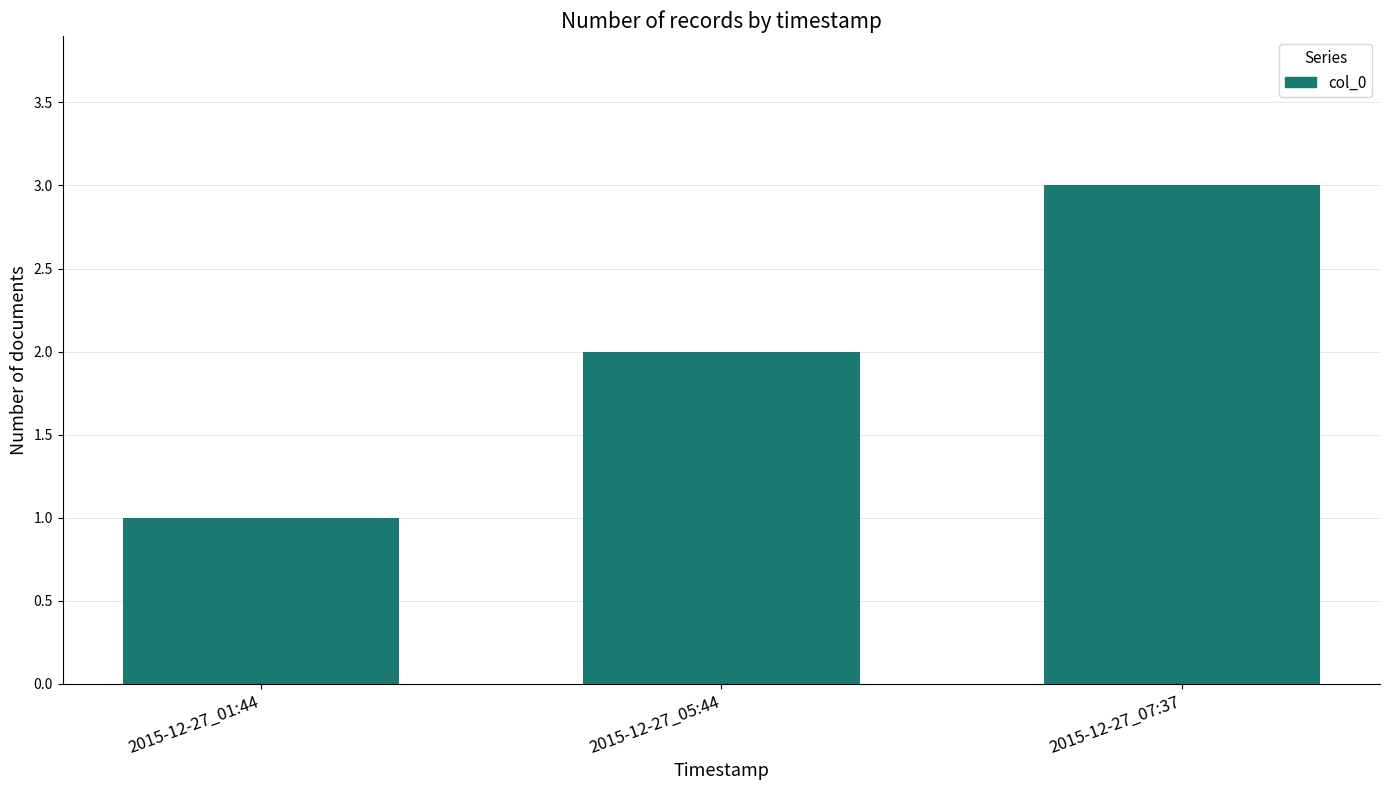

What is the difference between the values at 2015-12-27_05:44 and 2015-12-27_01:44?

1